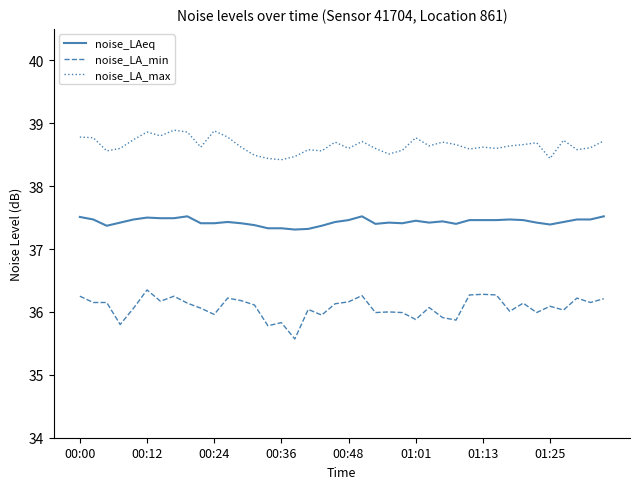

Which series has the largest total across all categories?

noise_LA_max